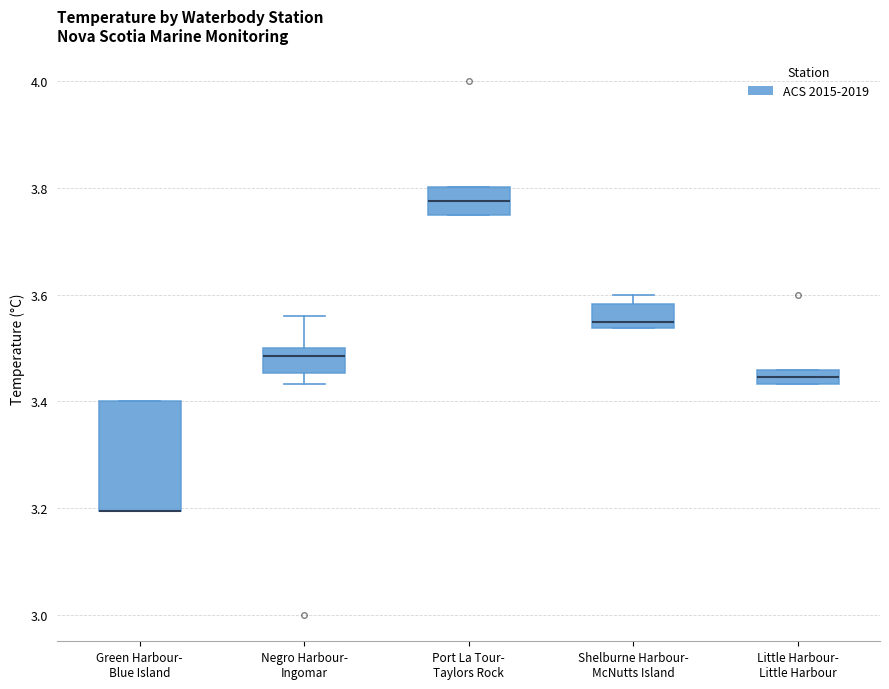

Where is the upper edge of the box for Green Harbour- Blue Island on the y-axis? The values are not printed on the chart, so give them approximately, as read against the axis.

3.40